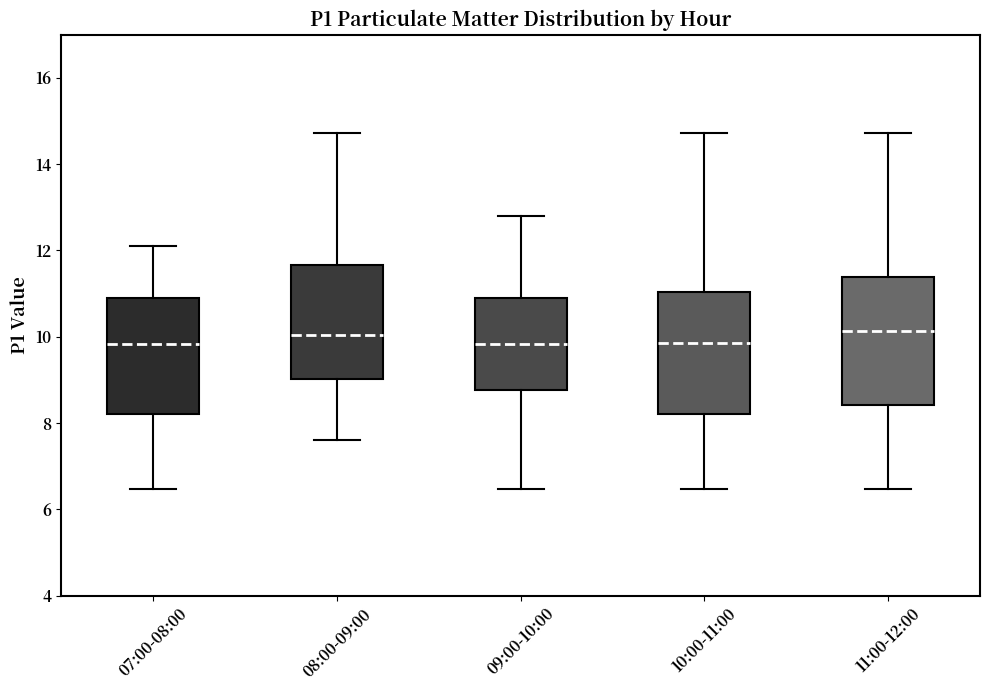

Reading left to right, transcribe this box plot: for each box, give where its median line is, the range the box spans, and where its two whiskers end, as read against the y-axis. The values are not printed on the chart, so give them approximately, as read against the axis.

07:00-08:00: median 9.8, box 8.2 to 10.8, whiskers 6.4 to 12.2
08:00-09:00: median 10.0, box 9.0 to 11.6, whiskers 7.6 to 14.8
09:00-10:00: median 9.8, box 8.8 to 10.8, whiskers 6.4 to 12.8
10:00-11:00: median 9.8, box 8.2 to 11.0, whiskers 6.4 to 14.8
11:00-12:00: median 10.2, box 8.4 to 11.4, whiskers 6.4 to 14.8